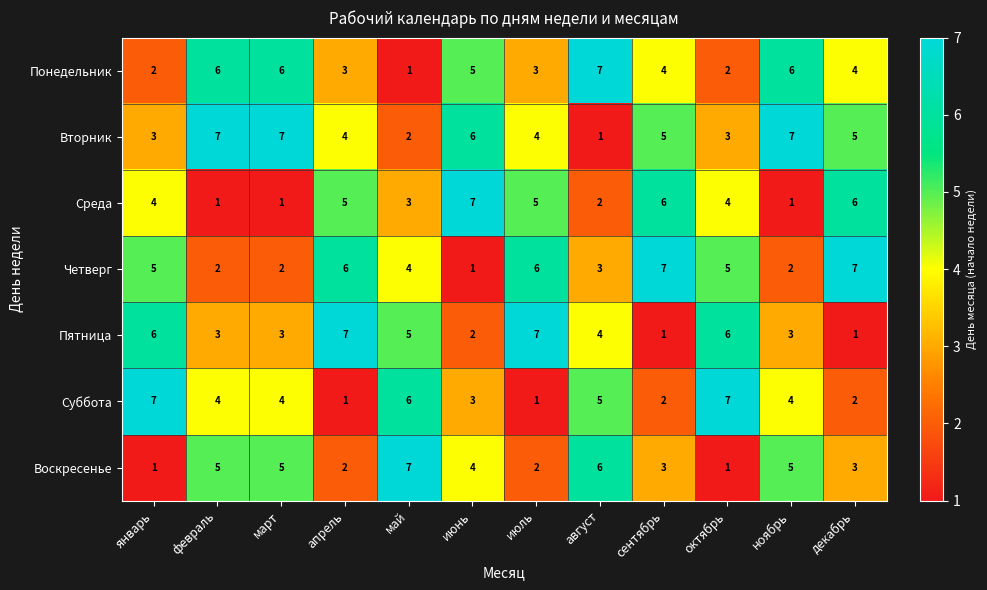

What is the sum of all Суббота values?

46